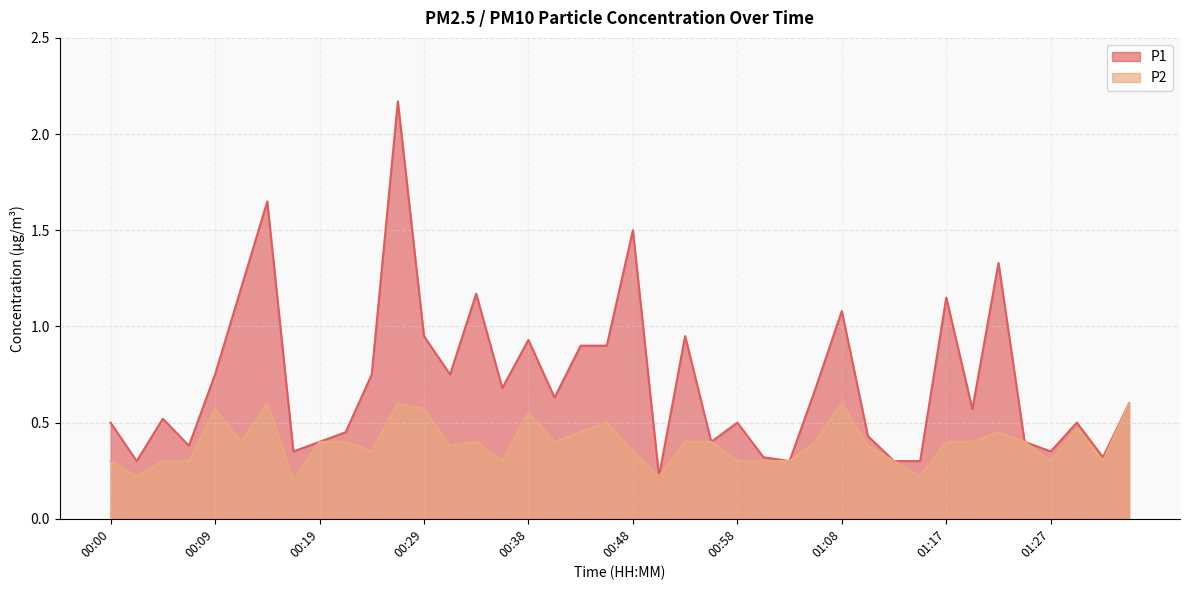

The value of P2 at 01:05 is 0.4. True or false?

True